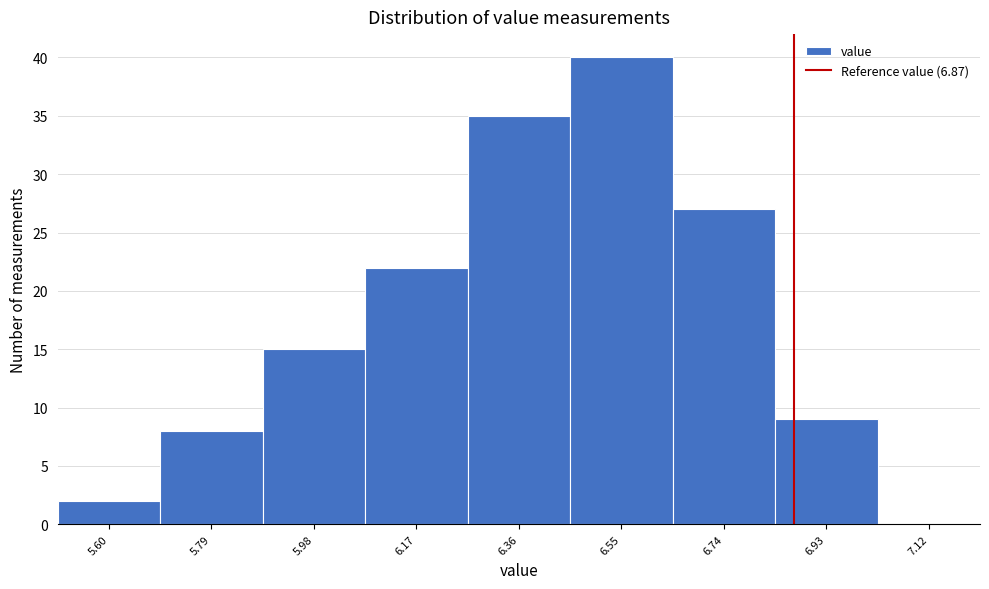

Reading left to right, list every bar in this chart as the range it spans on the x-axis followed by its height. Neither the bar edges nor the heights are printed on the chart, so give them approximately, as read against the axes.

5.505 to 5.695: 2
5.695 to 5.885: 8
5.885 to 6.075: 15
6.075 to 6.265: 22
6.265 to 6.455: 35
6.455 to 6.645: 40
6.645 to 6.835: 27
6.835 to 7.025: 9
7.025 to 7.215: 0